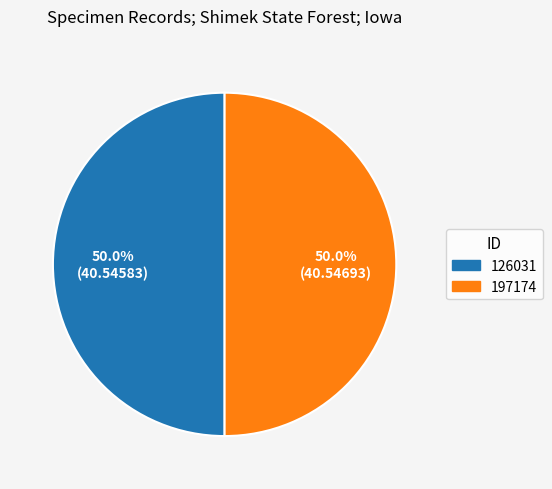

To the nearest percent, what percentage of the pie is 126031?

50%